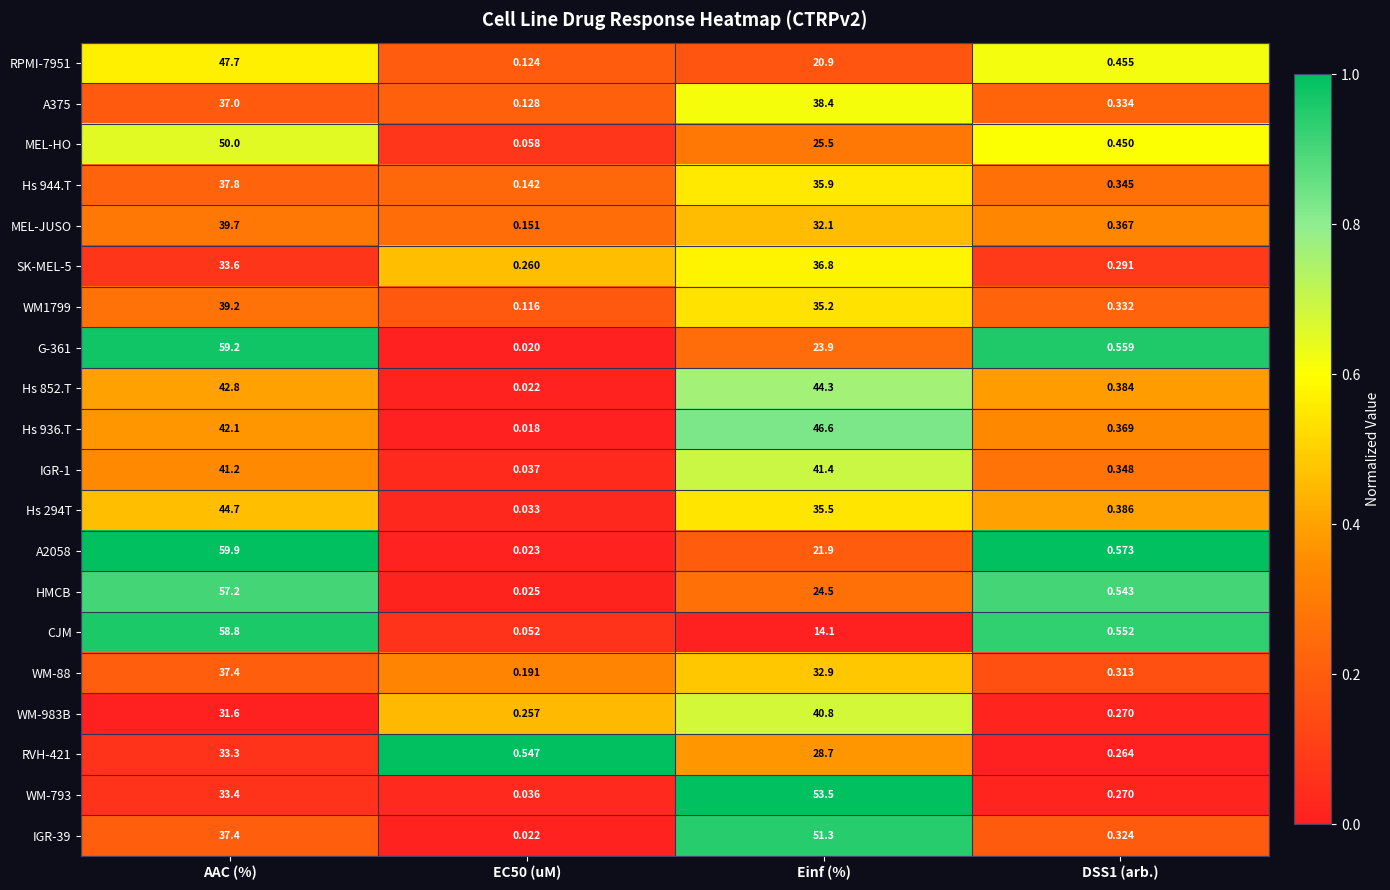

Where is RVH-421 nearest to the value 16?

Einf (%)